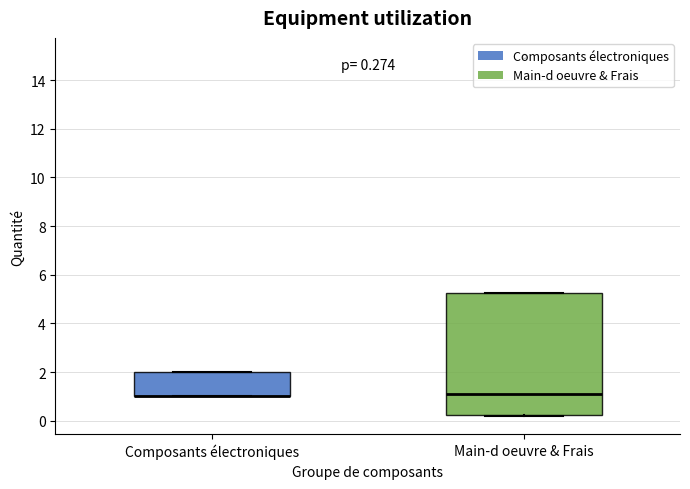

Comparing the boxes themselves (not the whiskers), which one is the tallest?

Main-d oeuvre & Frais